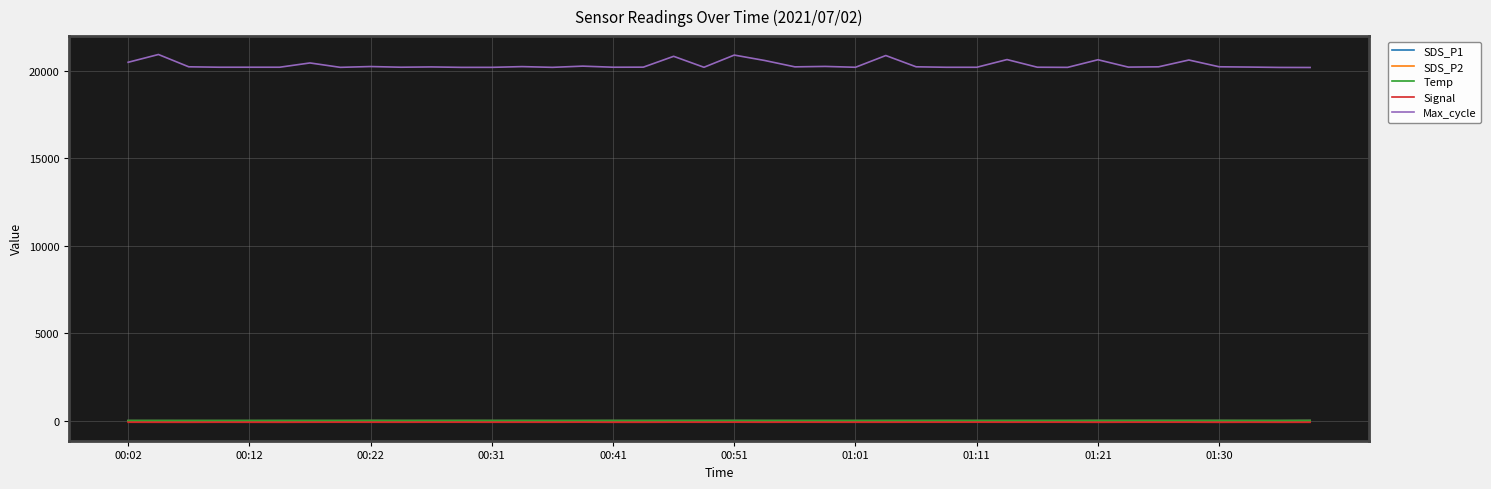

Which series has the widest spread of values?

Max_cycle